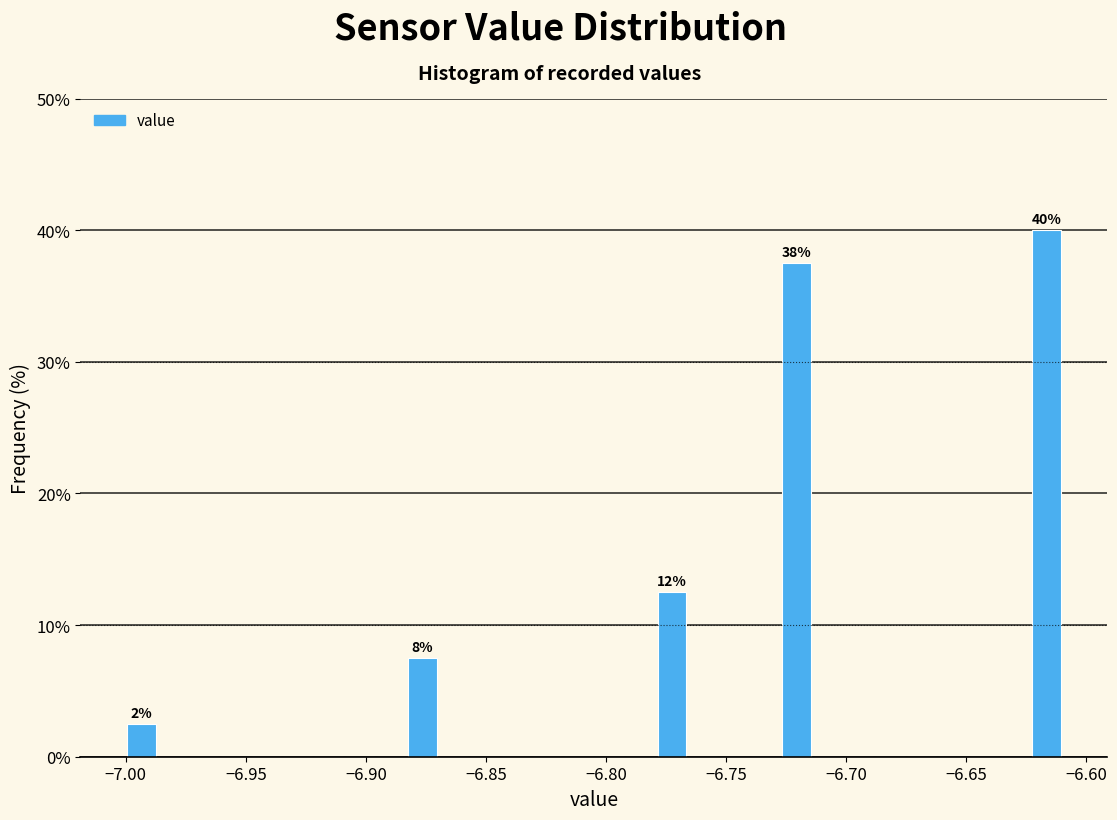

Read against the x-axis, roughly where is the centre of the tallest bar?

-6.615